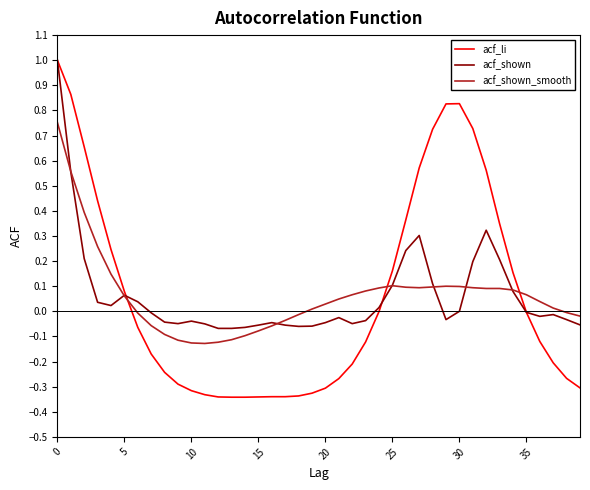

What is the greatest value displayed?

1.0